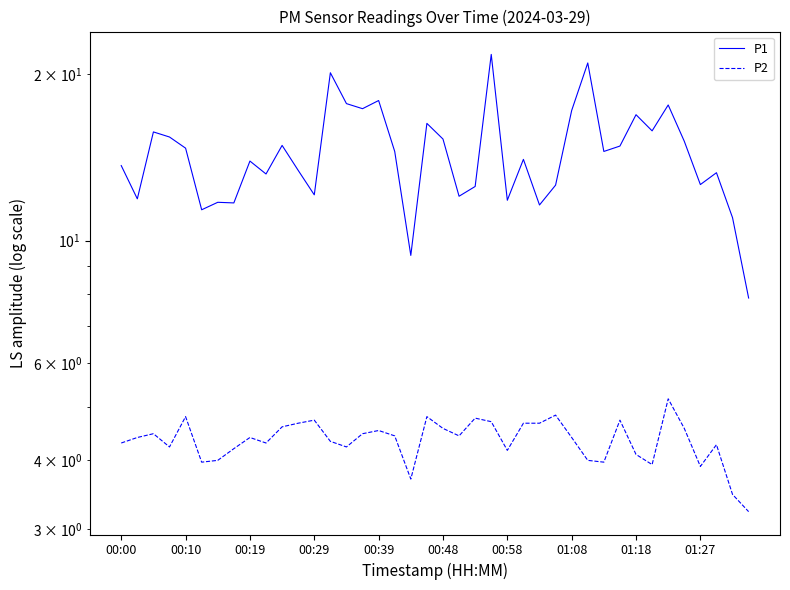

What is the sum of all P1 values?

576.3